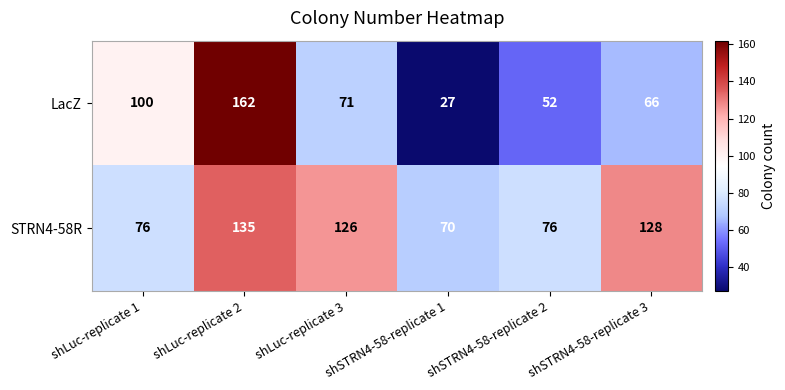

What is the approximate value of LacZ at shSTRN4-58-replicate 2?

52